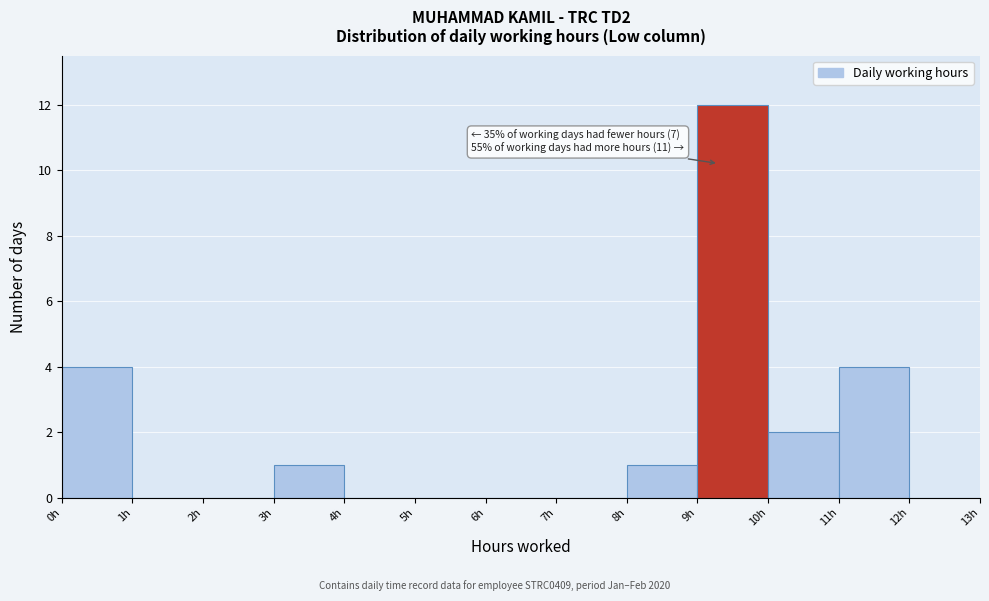

Which range on the x-axis has the tallest bar?

9 to 10